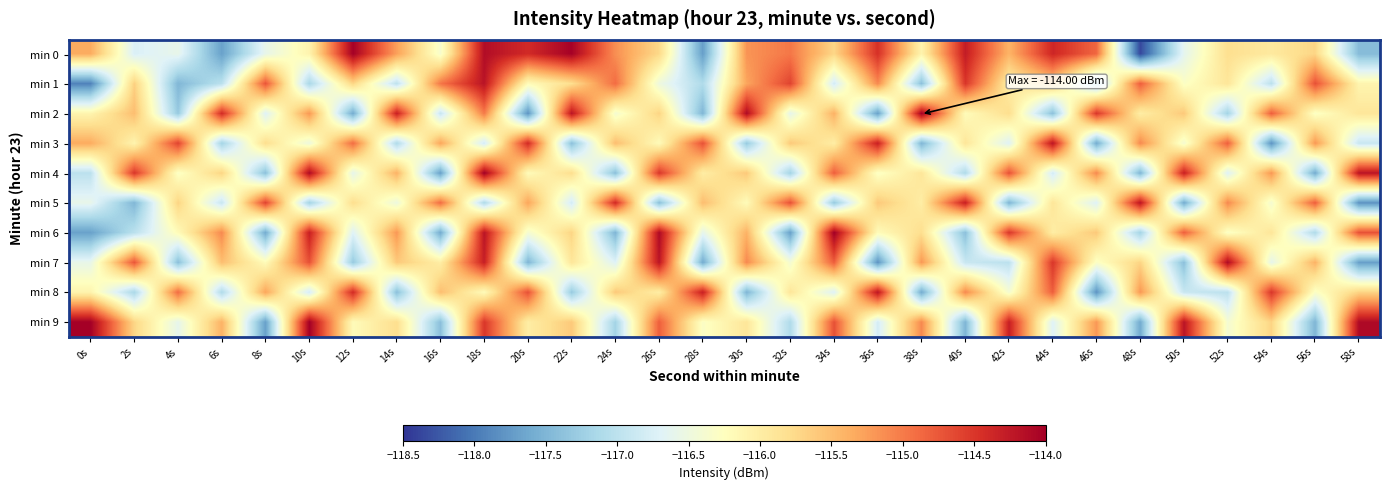

Which series has the largest total across all categories?

min 0